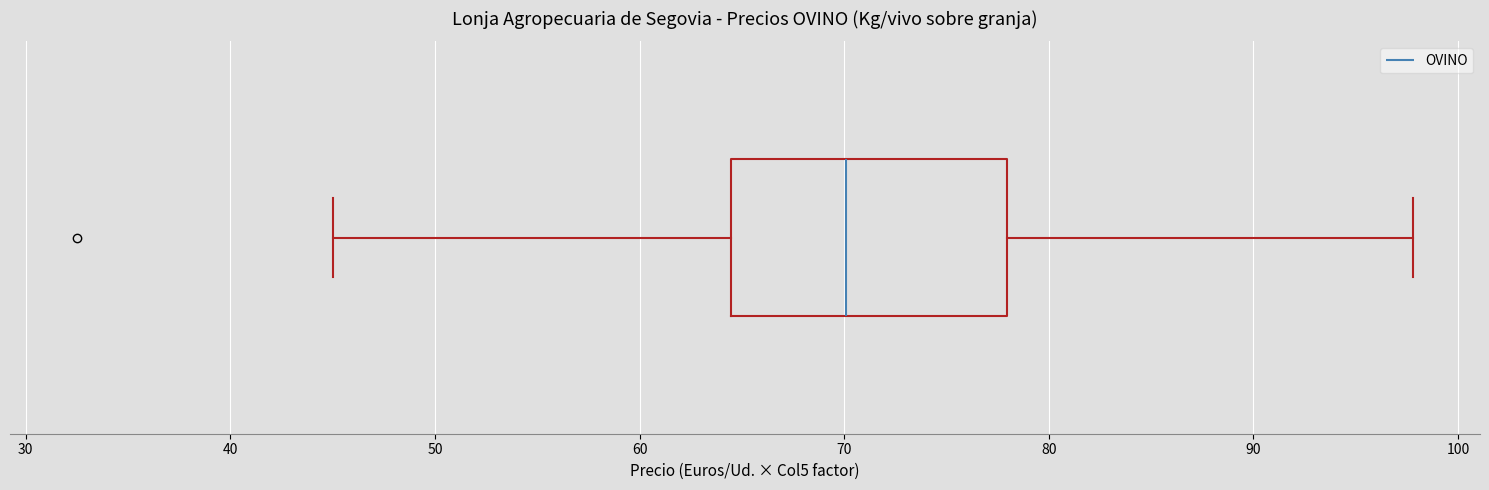

Where is the left edge of the box on the x-axis? The values are not printed on the chart, so give them approximately, as read against the axis.

64